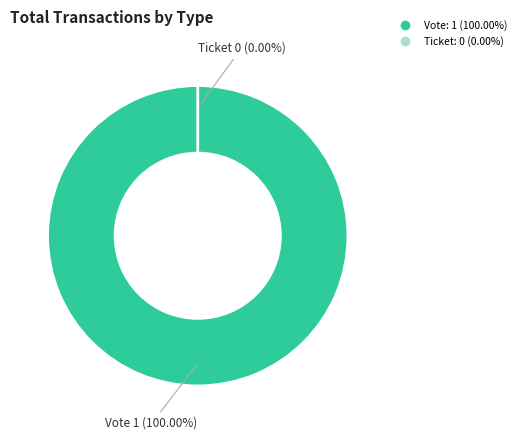

How many slices are in this pie chart?

2